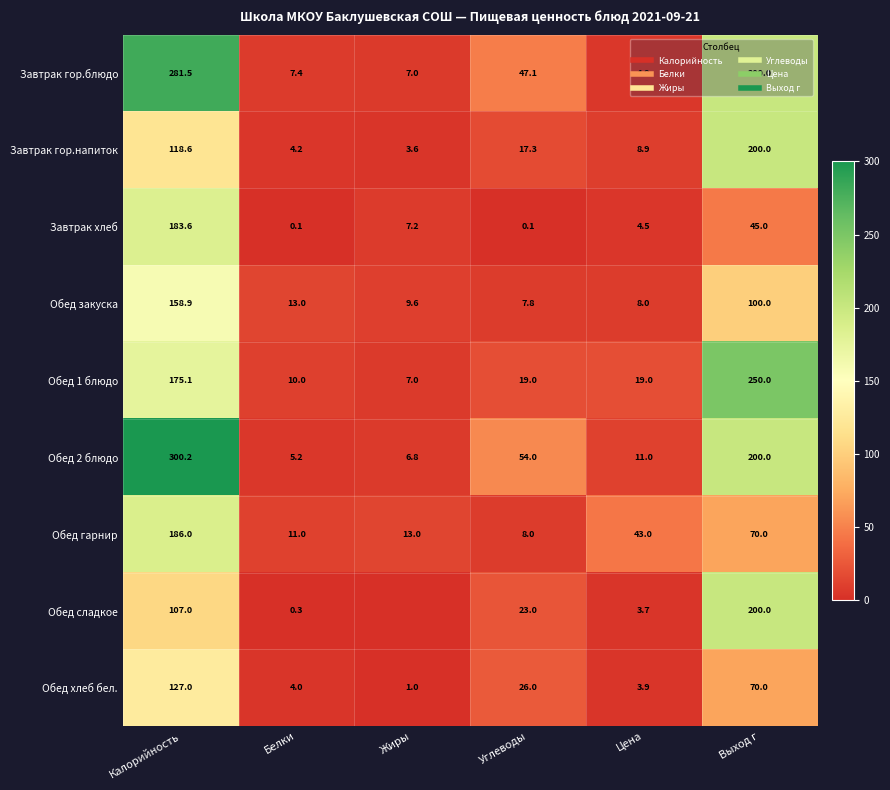

How many distinct data groups are displayed?

9